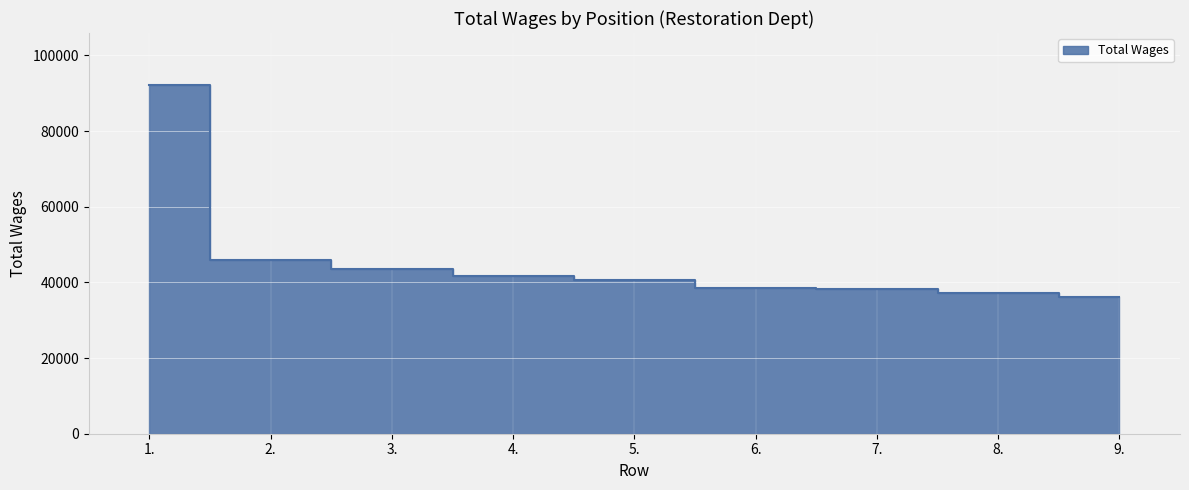

What is the label of the 4th point from the right?

6.